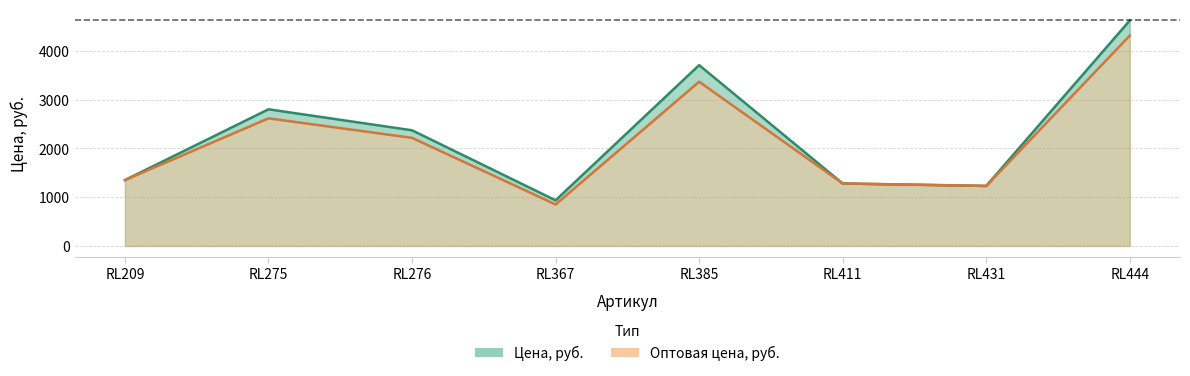

Does the chart have visible grid lines?

Yes